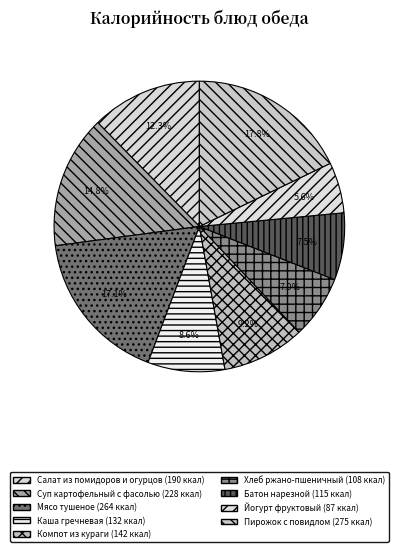

How many segments does this pie chart have?

9